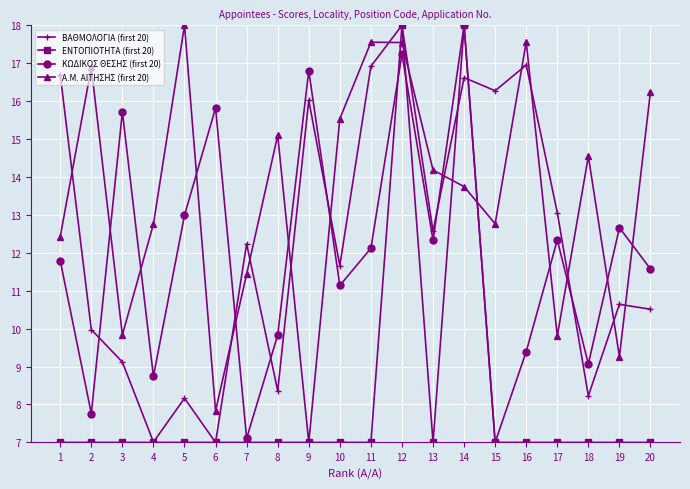

Which series has the largest total across all categories?

Α.Μ. ΑΙΤΗΣΗΣ (first 20)